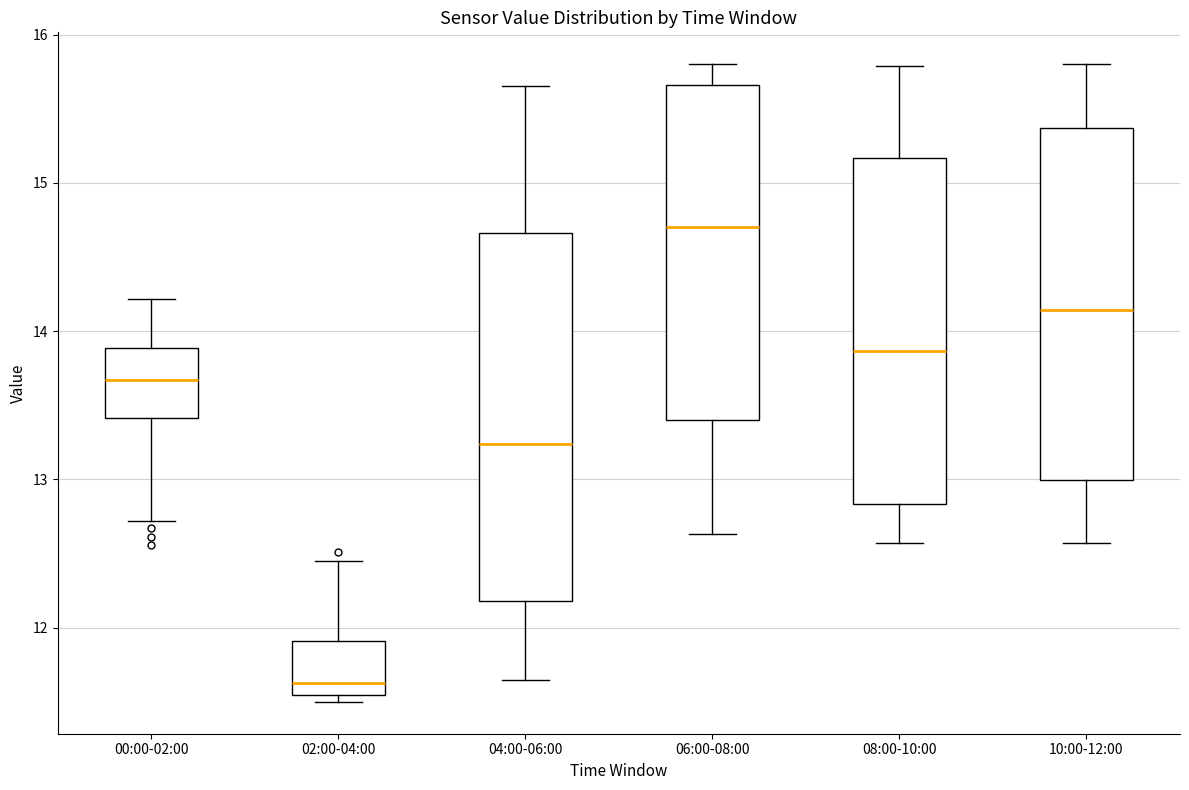

Comparing the boxes themselves (not the whiskers), which one is the tallest?

04:00-06:00